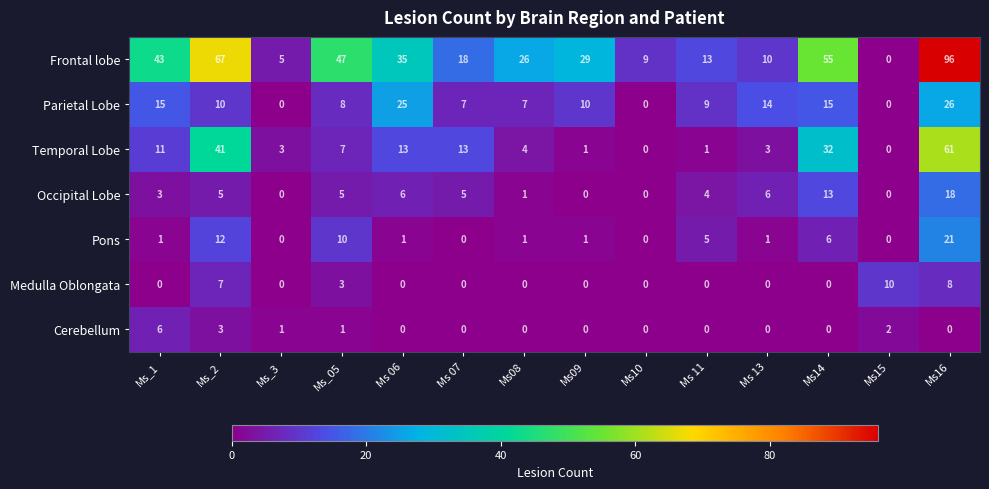

Which series changed the most between Ms_1 and Ms08?

Frontal lobe